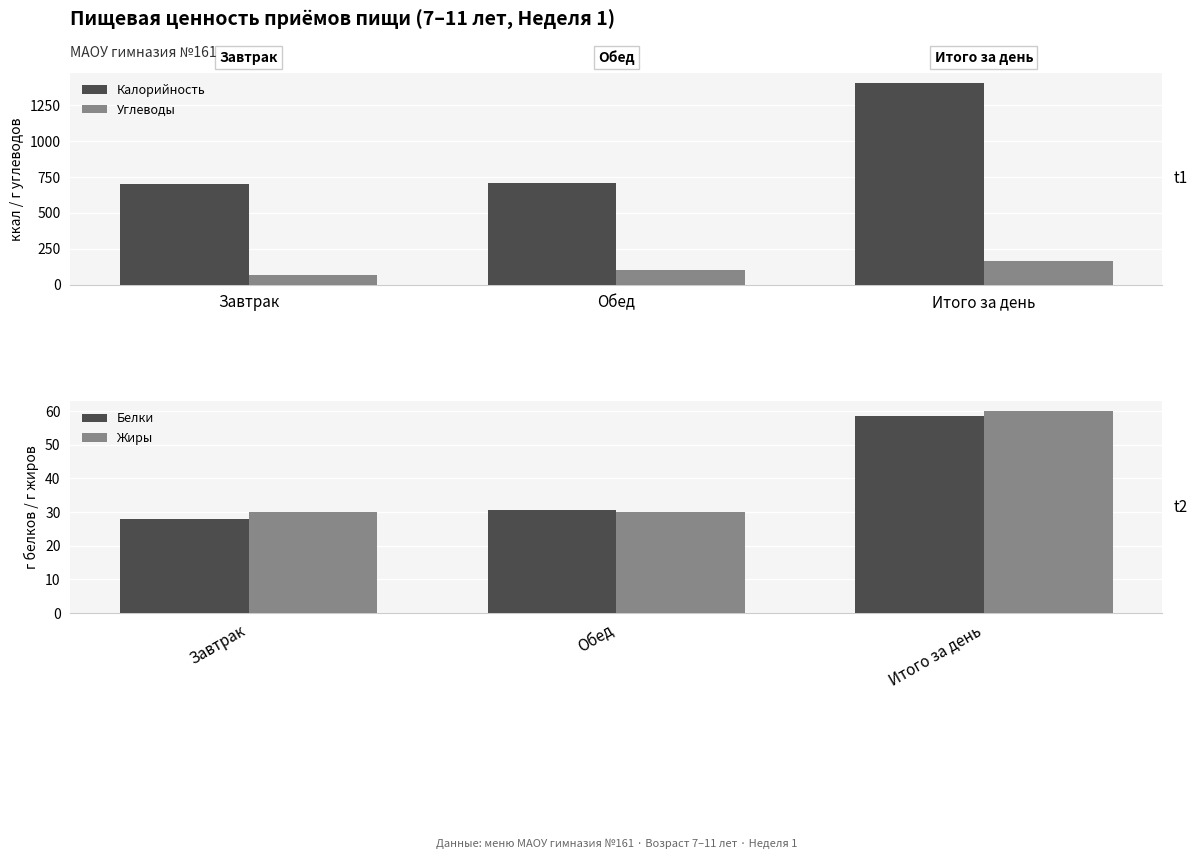

What position from the left is Завтрак?

1